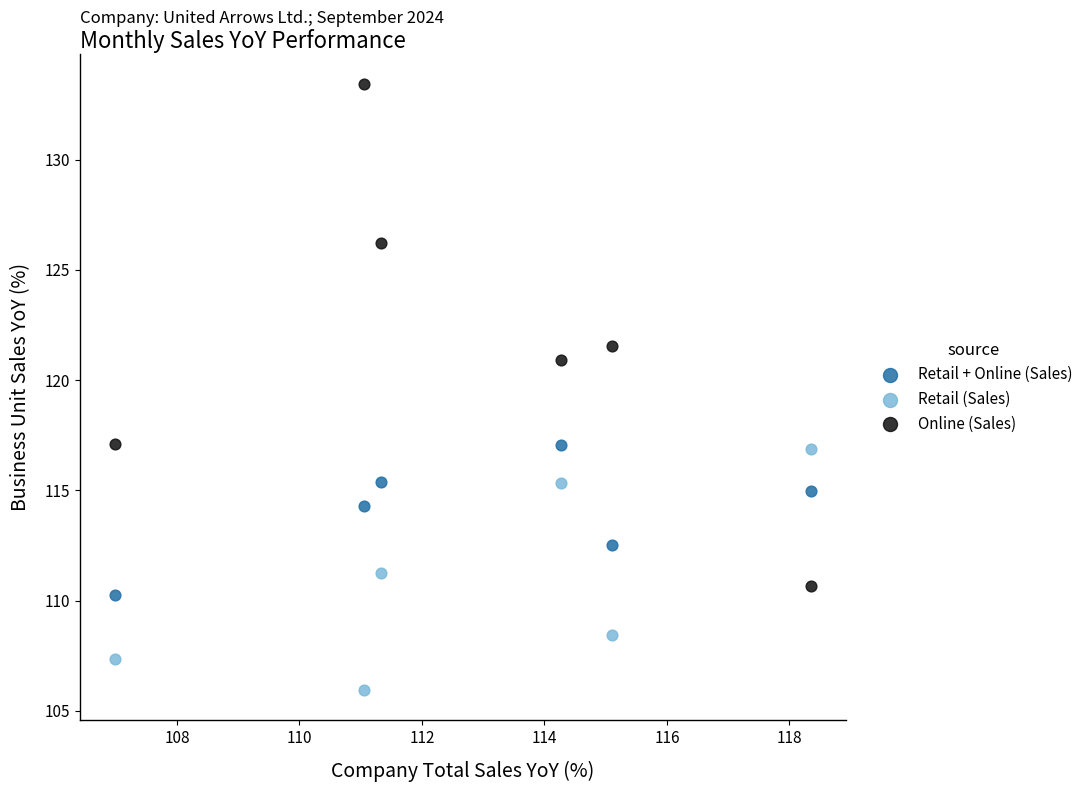

Which series contains the lowest Y value?

Retail (Sales)